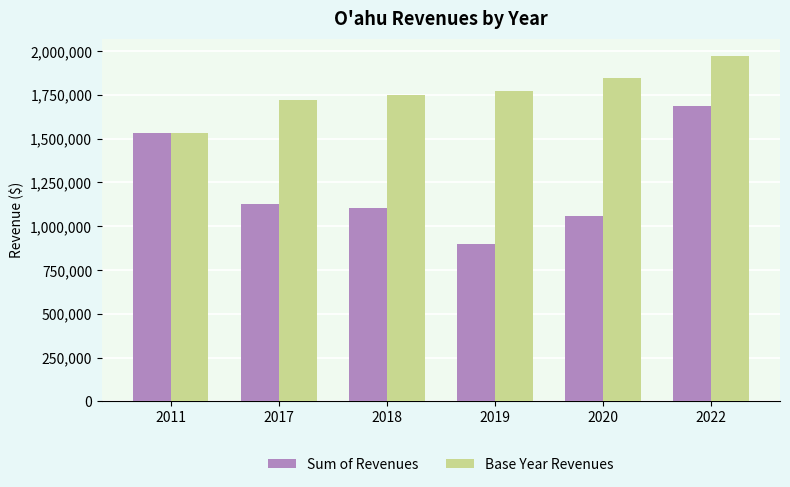

How many data points in Sum of Revenues are above 1124915?

3